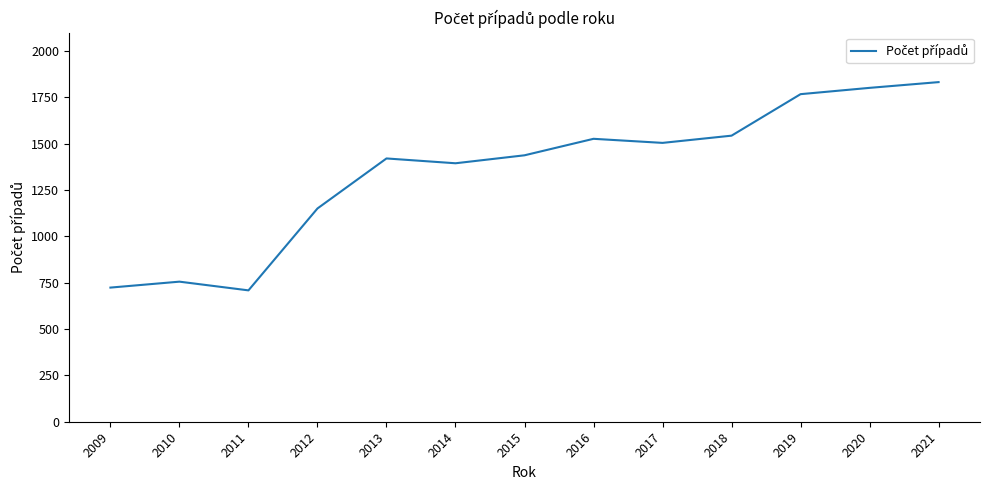

Which has a higher value, 2015 or 2013?

2015